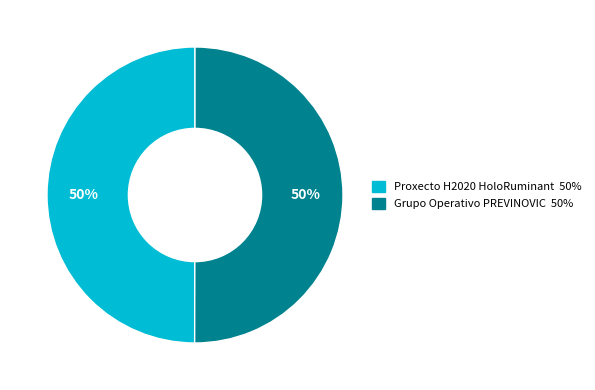

To the nearest percent, what is the combined percentage of Grupo Operativo PREVINOVIC and Proxecto H2020 HoloRuminant?

100%